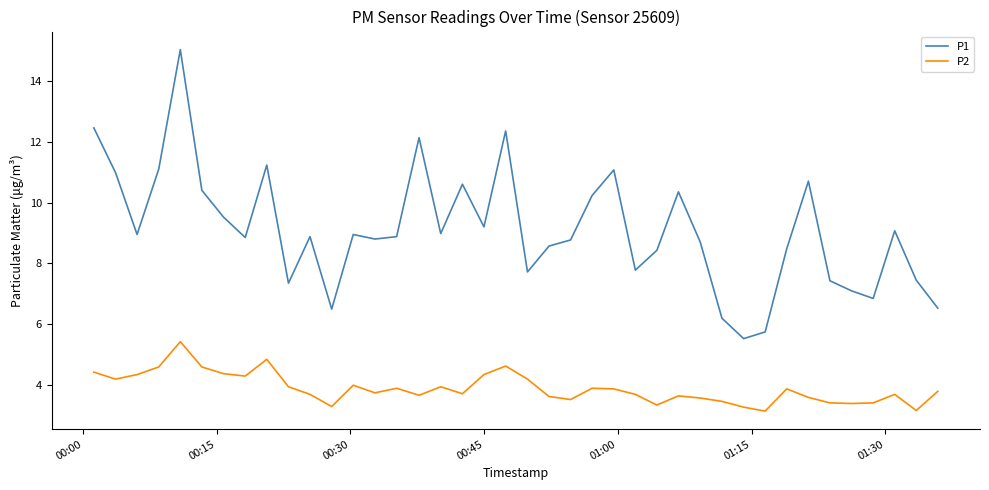

True or false: P1 and P2 intersect in this chart.

False